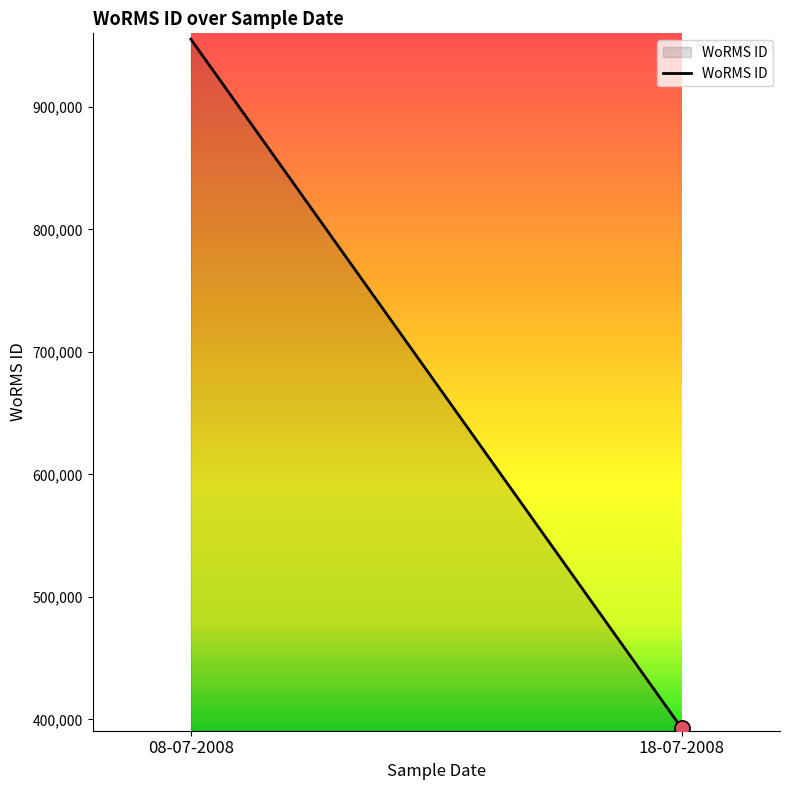

Which has a higher value, 18-07-2008 or 08-07-2008?

08-07-2008